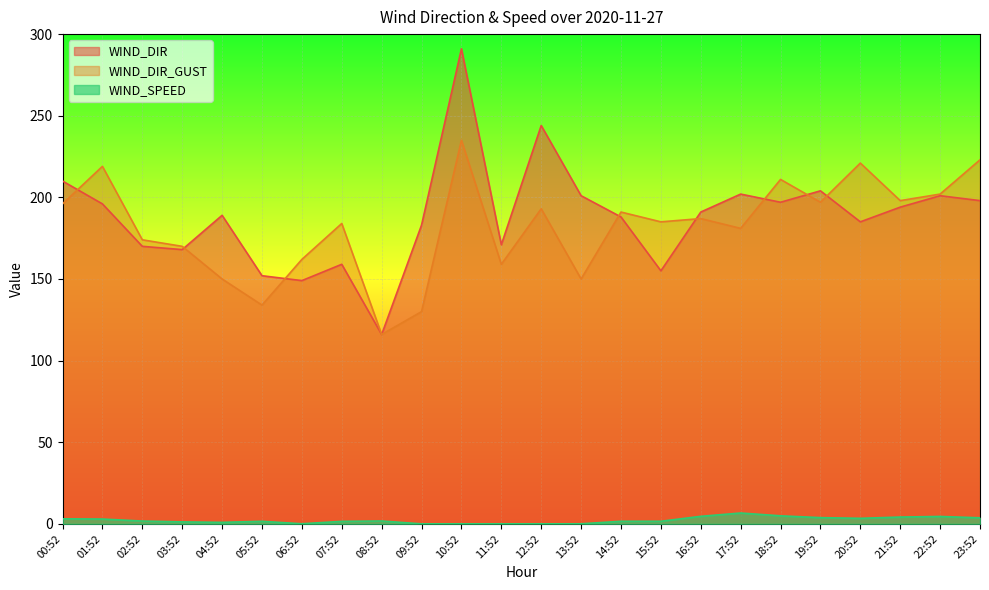

How many series are shown in this chart?

3